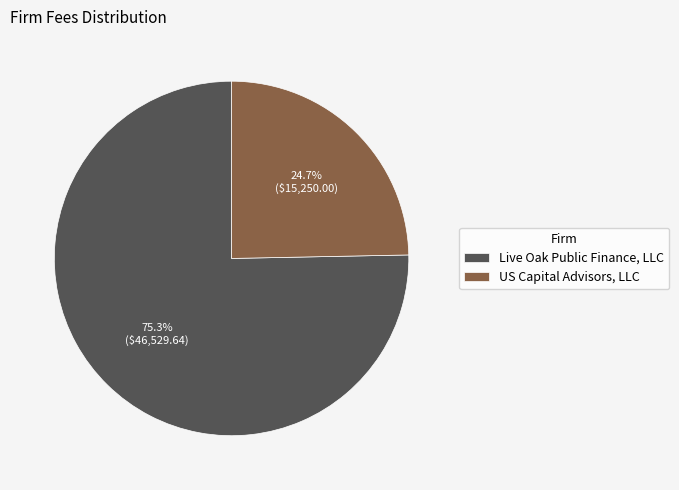

Approximately how many times larger is the value at US Capital Advisors, LLC compared to Live Oak Public Finance, LLC?

0.3